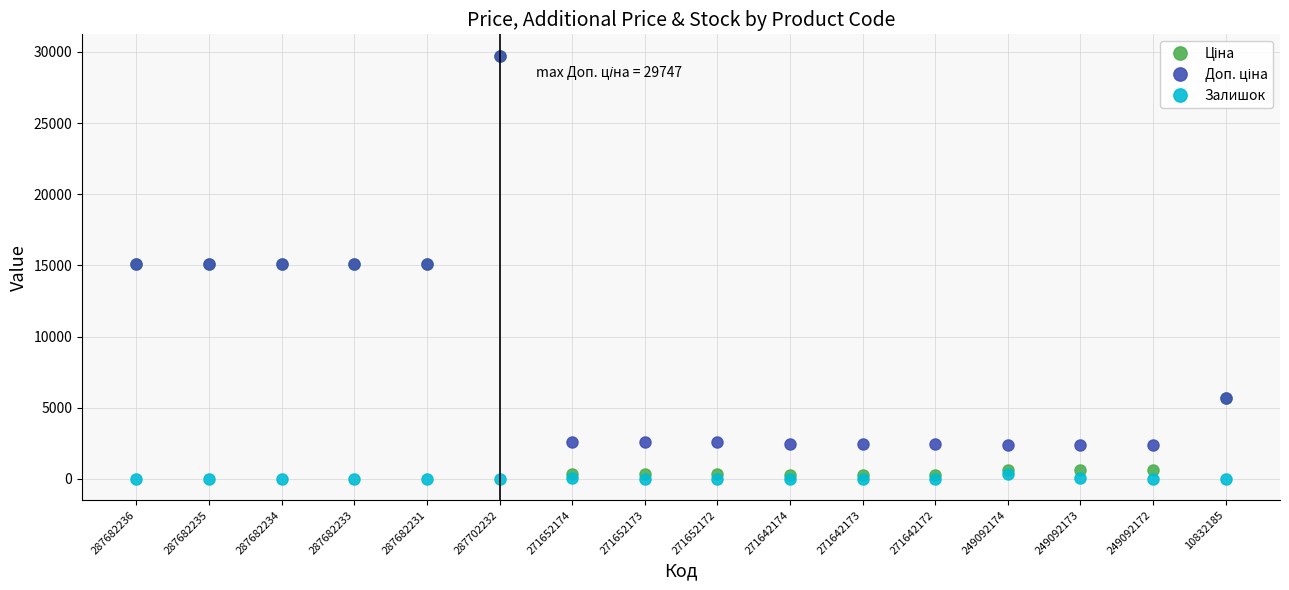

What is the difference between the highest and lowest values at 287682235?

15120.0